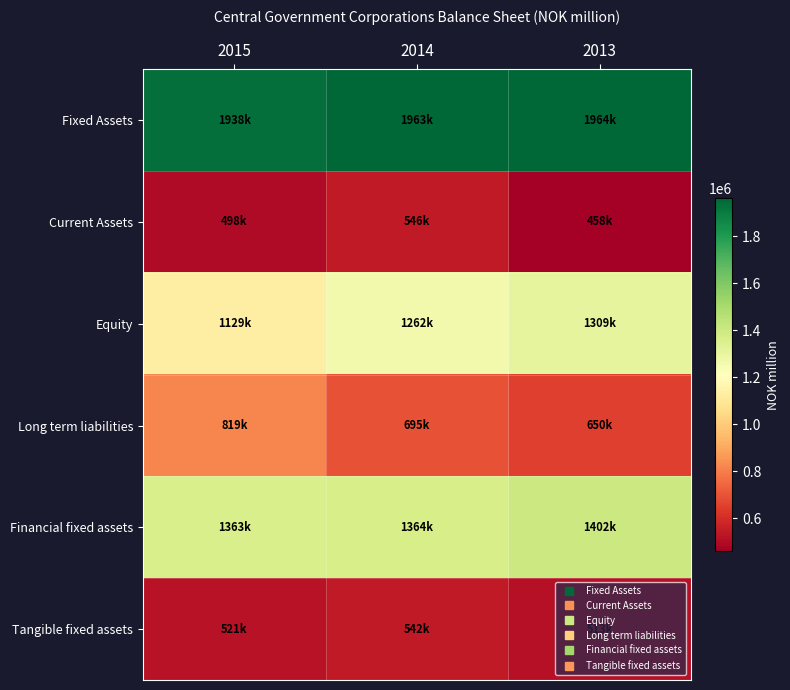

What is the minimum value shown in the chart?

457938